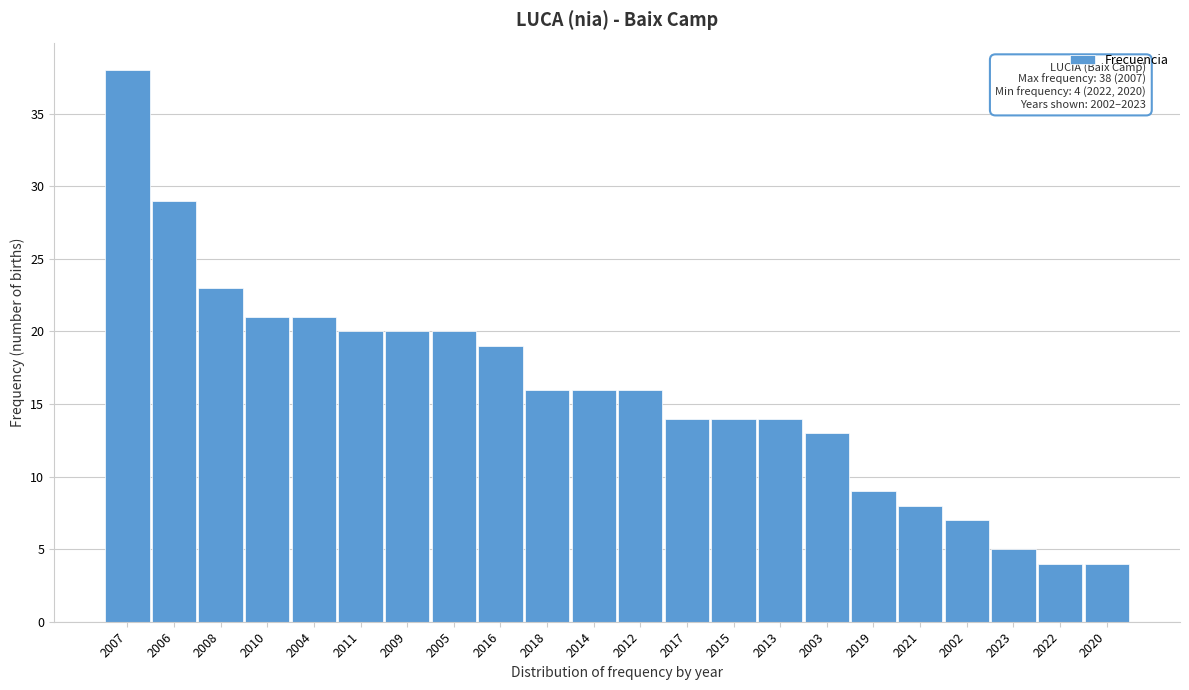

Reading left to right, list all the values displayed in this chart.

2007=38	2006=29	2008=23	2010=21	2004=21	2011=20	2009=20	2005=20	2016=19	2018=16	2014=16	2012=16	2017=14	2015=14	2013=14	2003=13	2019=9	2021=8	2002=7	2023=5	2022=4	2020=4